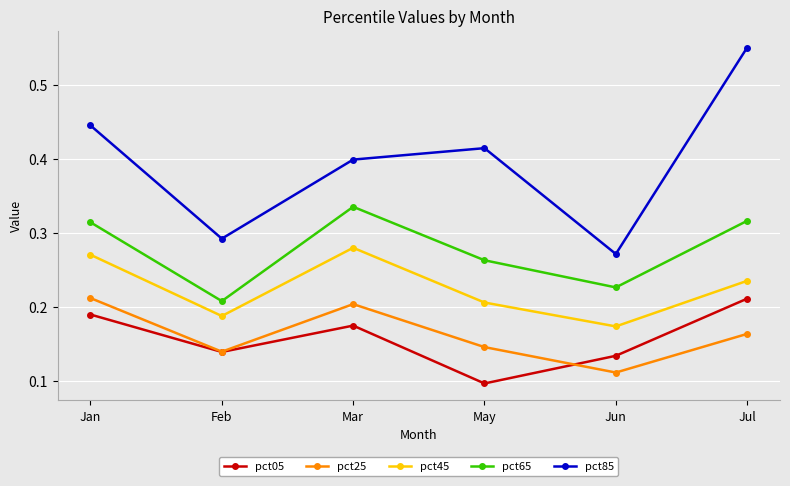

Where is pct05 nearest to the value 0?

May